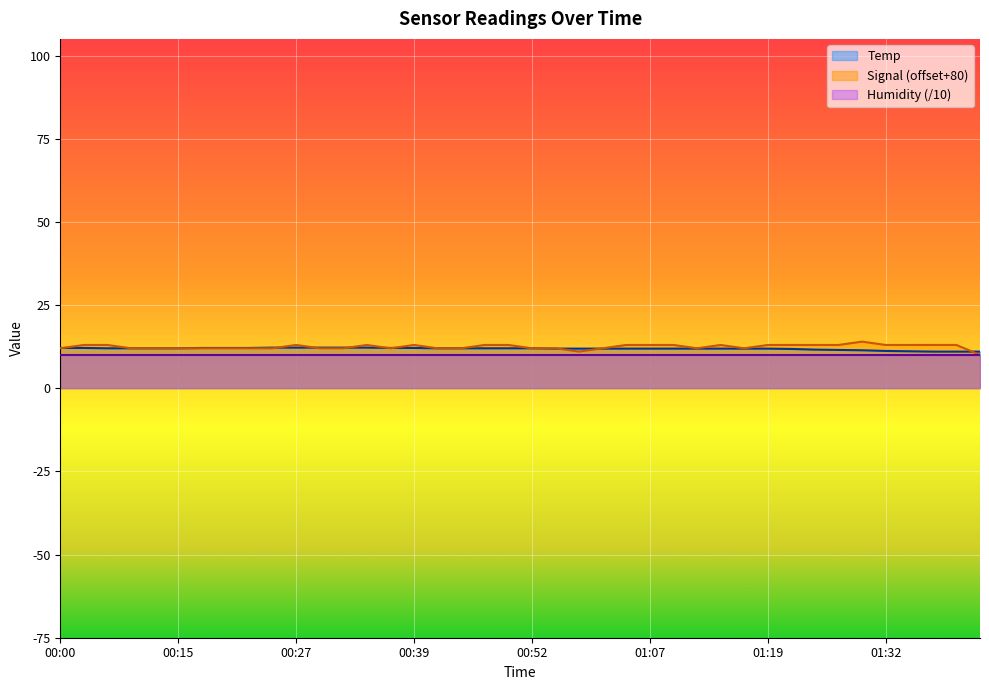

What is the label of the 31st point from the left?

01:19